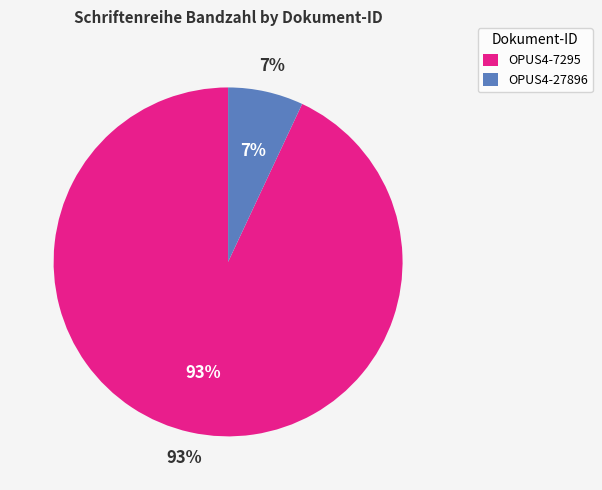

What percentage is the OPUS4-7295 slice, to the nearest percent?

93%